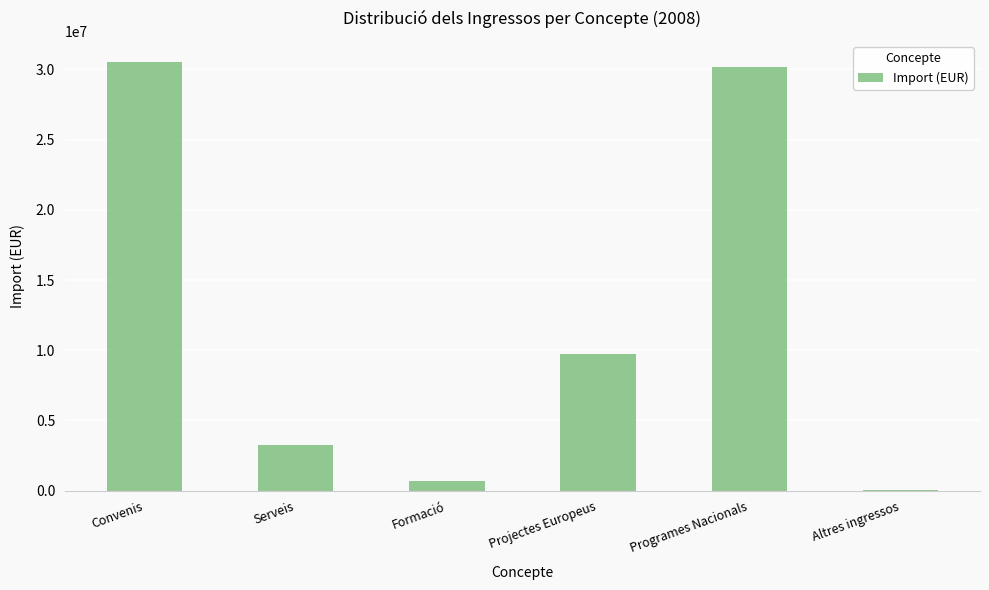

Approximately how many times larger is the value at Serveis compared to Projectes Europeus?

0.3